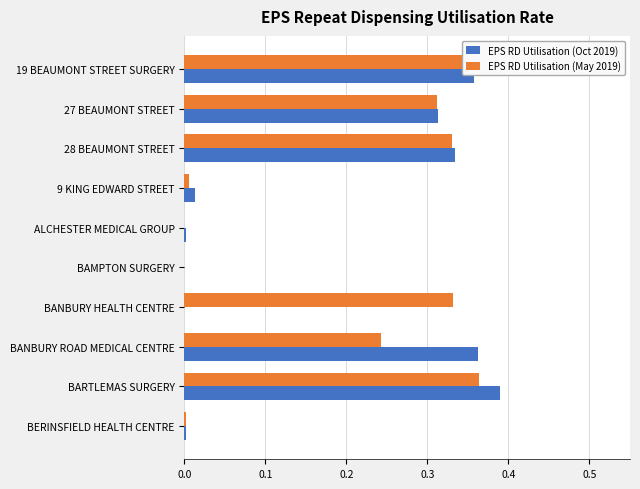

Which series has the widest spread of values?

EPS RD Utilisation (Oct 2019)